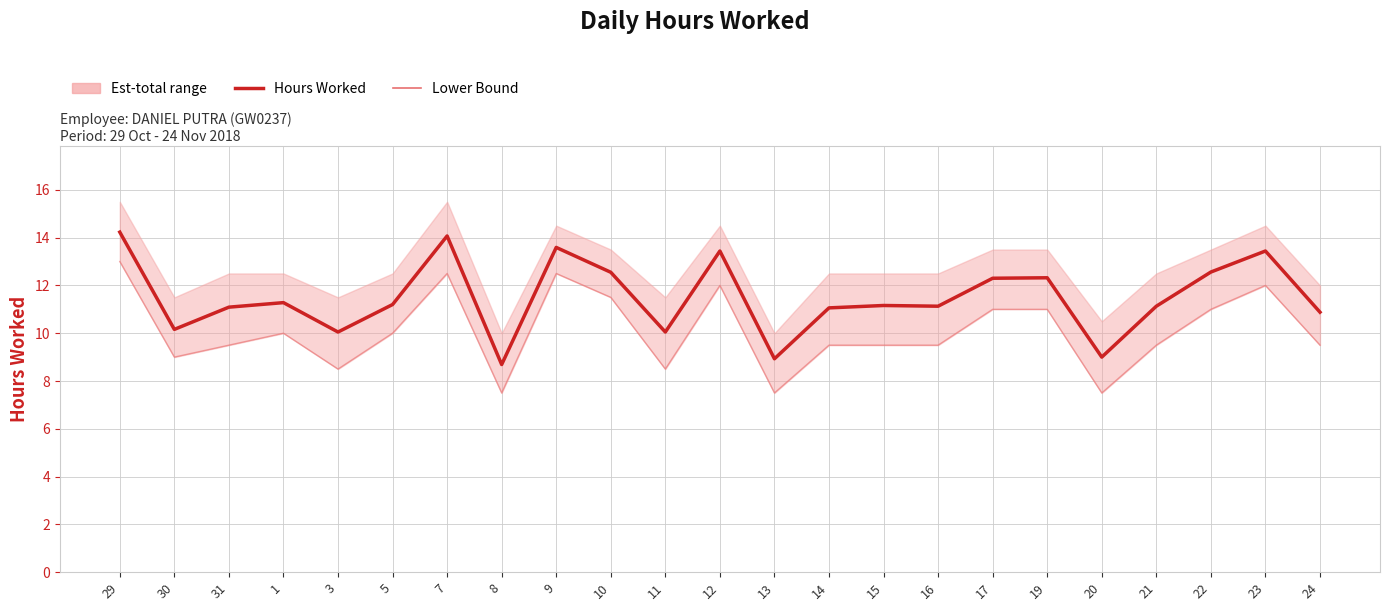

Rank the series by their maximum value, from highest to lowest.

Hours Worked, Lower Bound